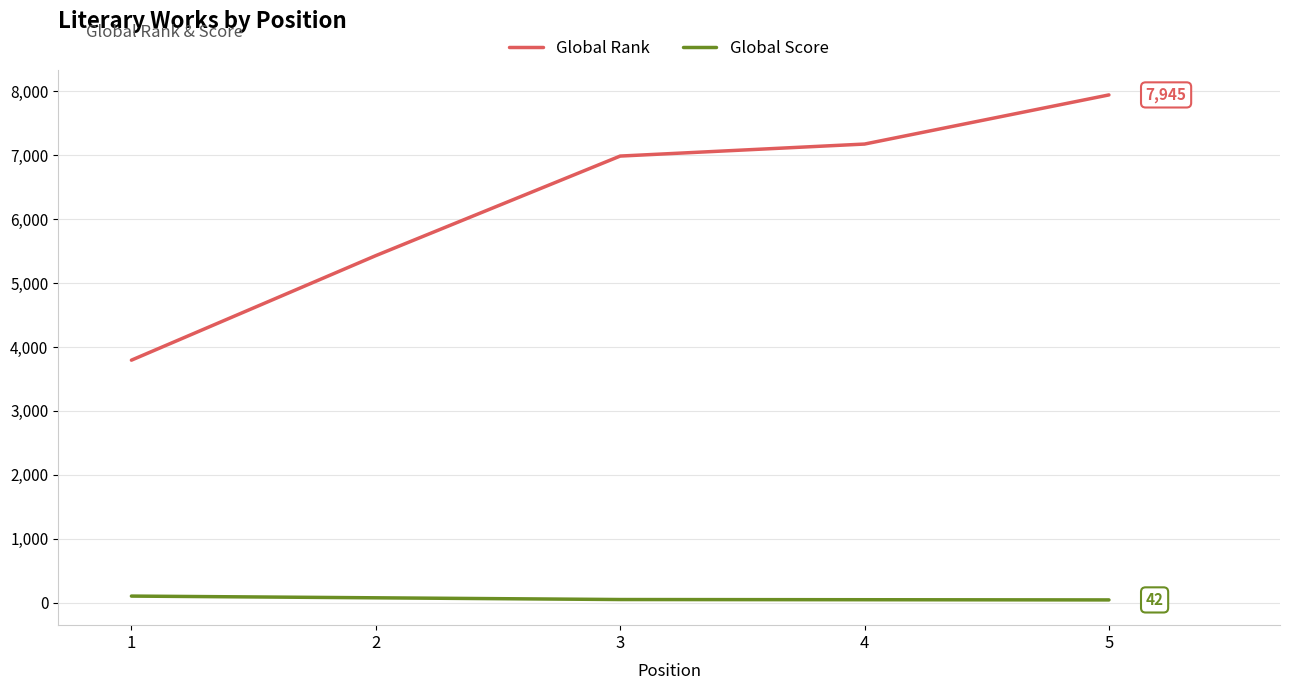

What is the minimum value for Global Rank?

3794